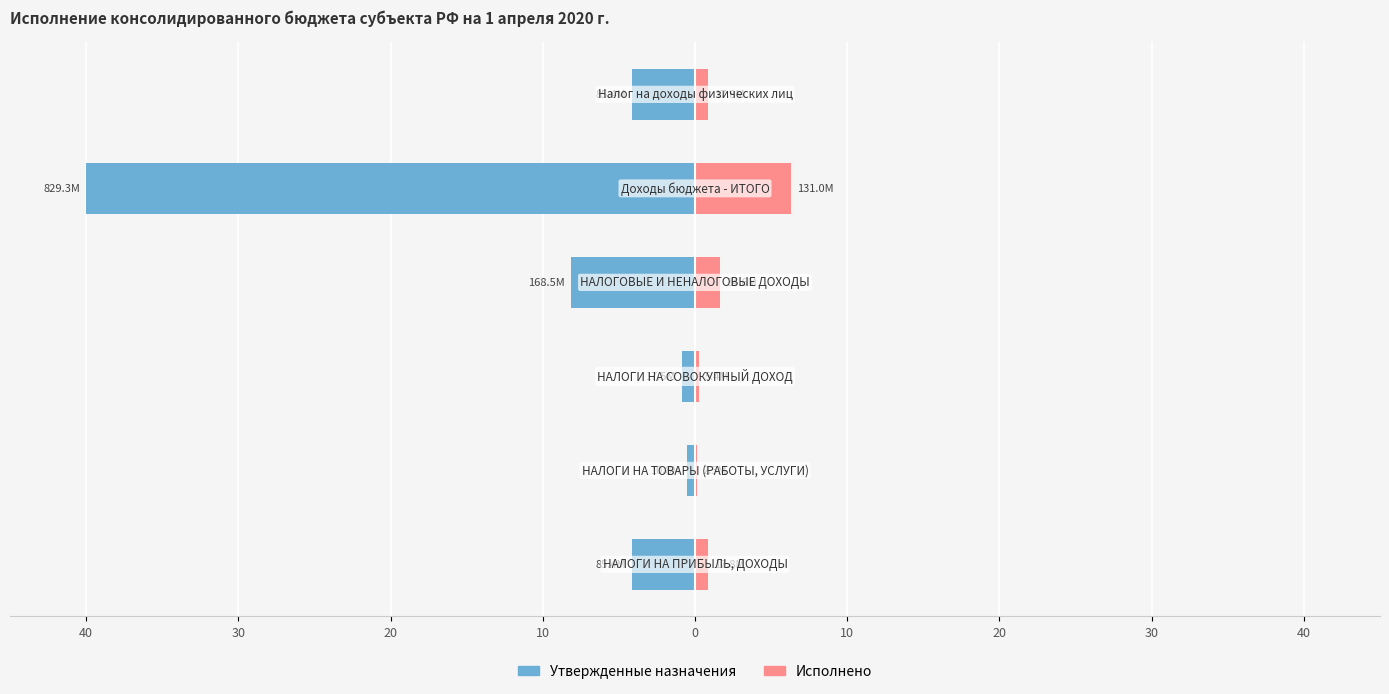

What are all the series names shown in the legend?

Утвержденные назначения, Исполнено